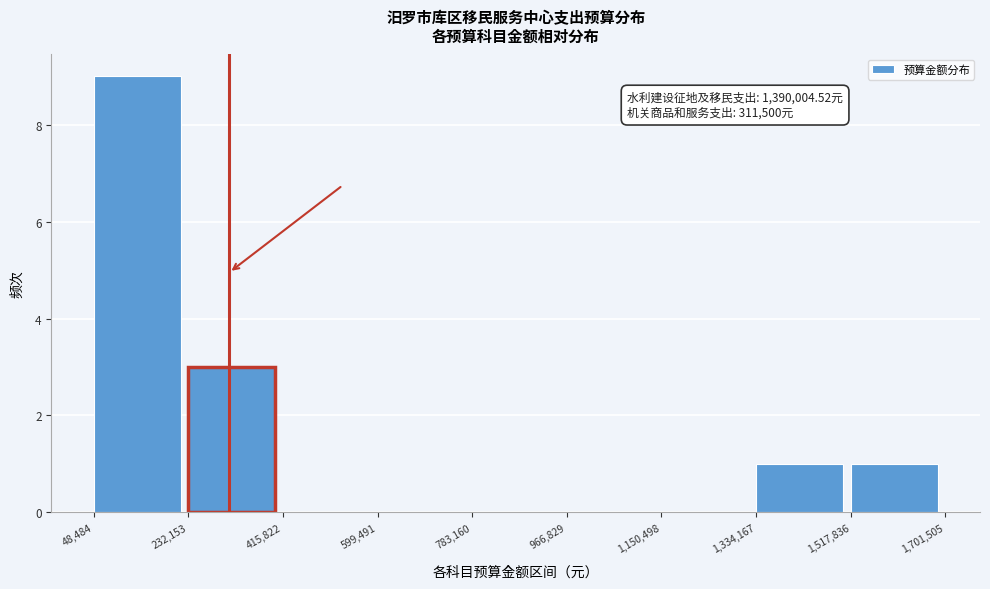

Which range on the x-axis has the tallest bar?

48,484 to 232,153